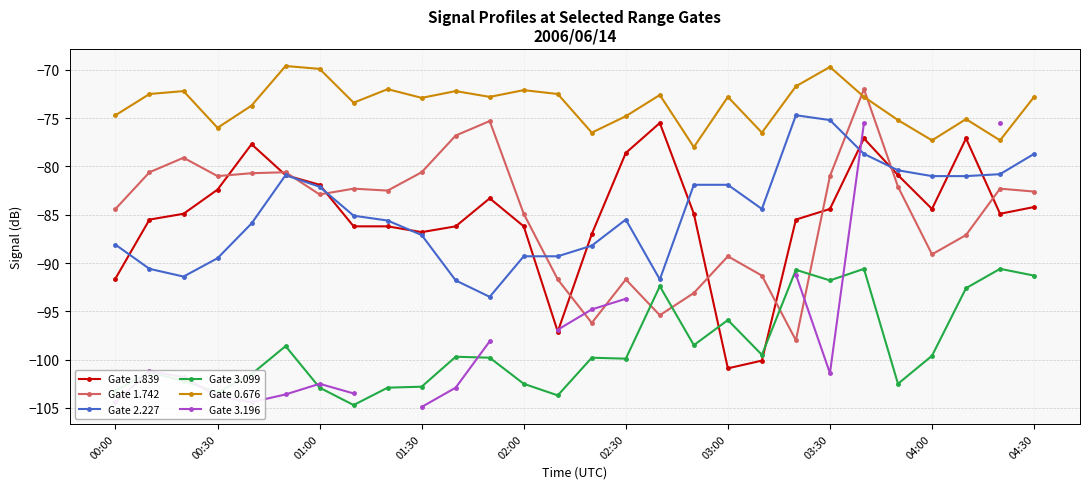

Rank the series by their maximum value, from highest to lowest.

Gate 0.676, Gate 1.742, Gate 2.227, Gate 1.839, Gate 3.196, Gate 3.099